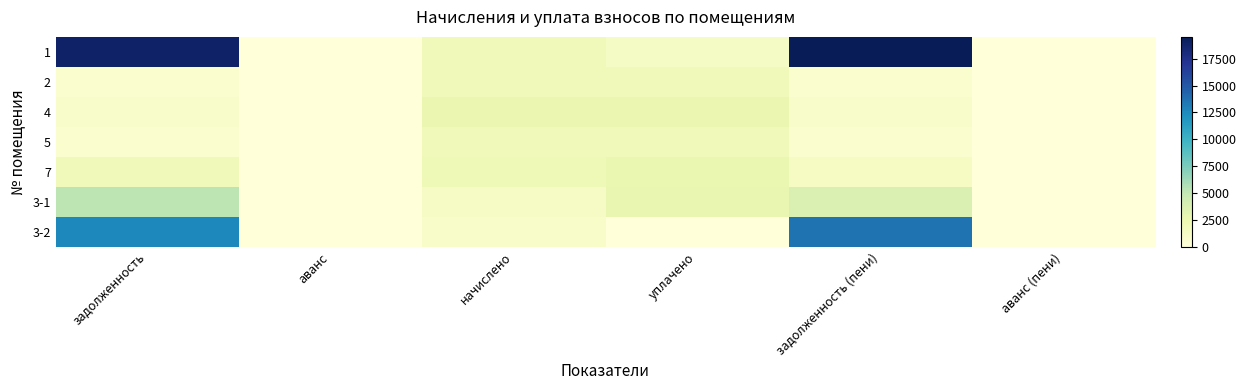

At how many categories does at least one series exceed 882?

4